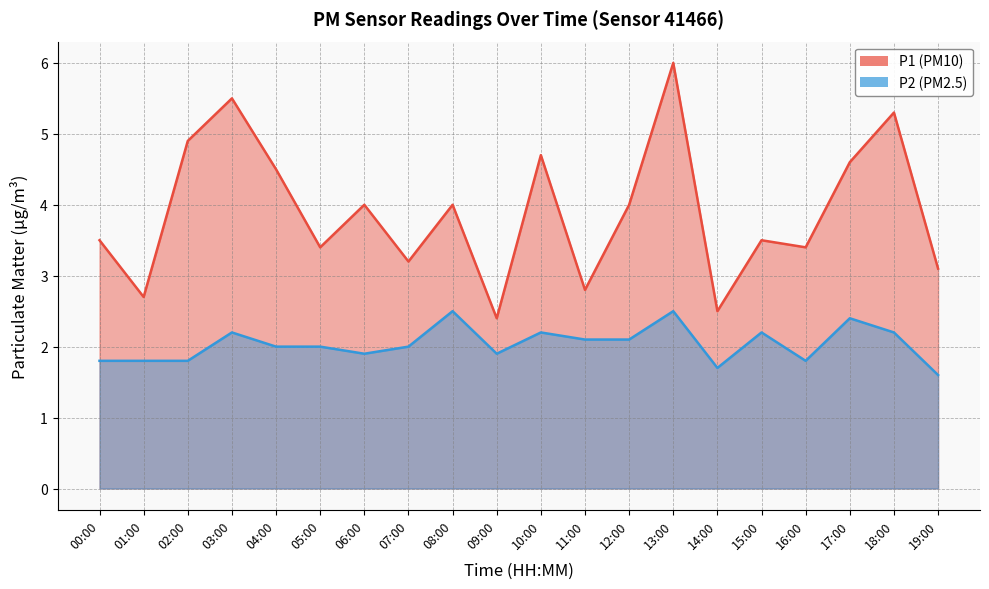

What is the difference between the maximum and minimum values in the P1 series?

3.6